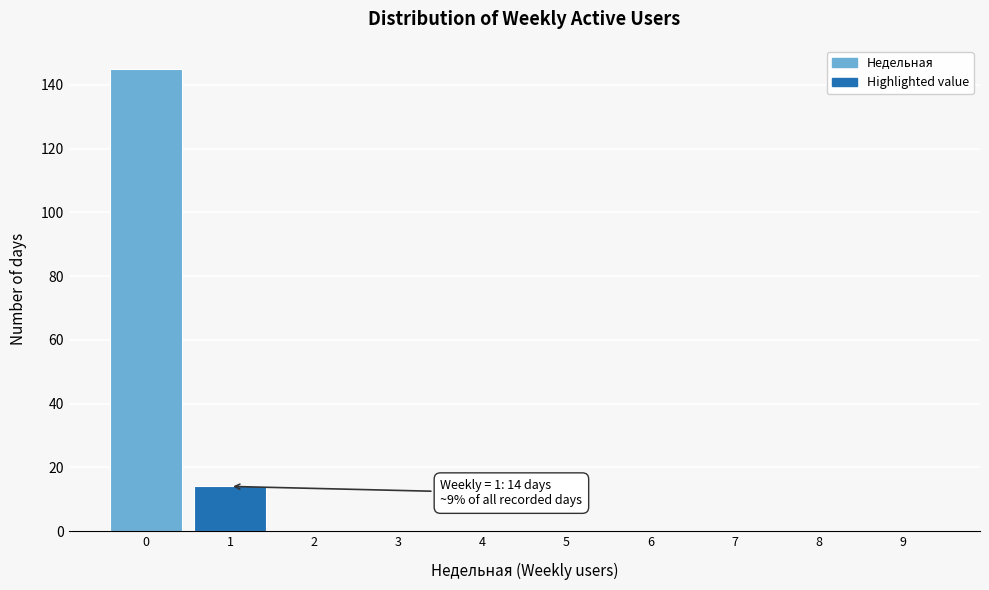

Reading left to right, extract all data points from this chart.

0=145	1=14	2=0	3=0	4=0	5=0	6=0	7=0	8=0	9=0